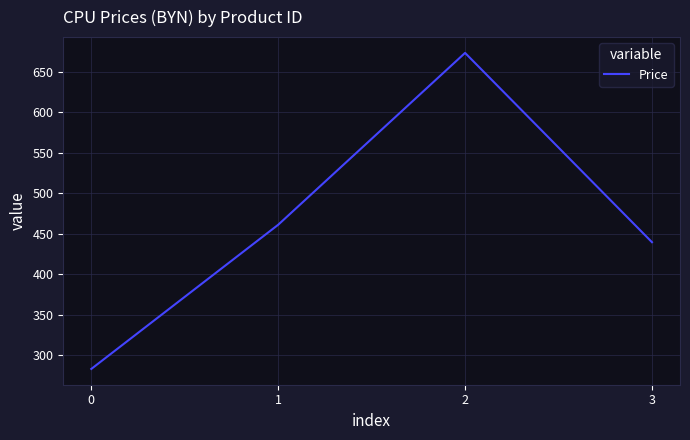

Is it true that the value at 3 is 439.4?

True